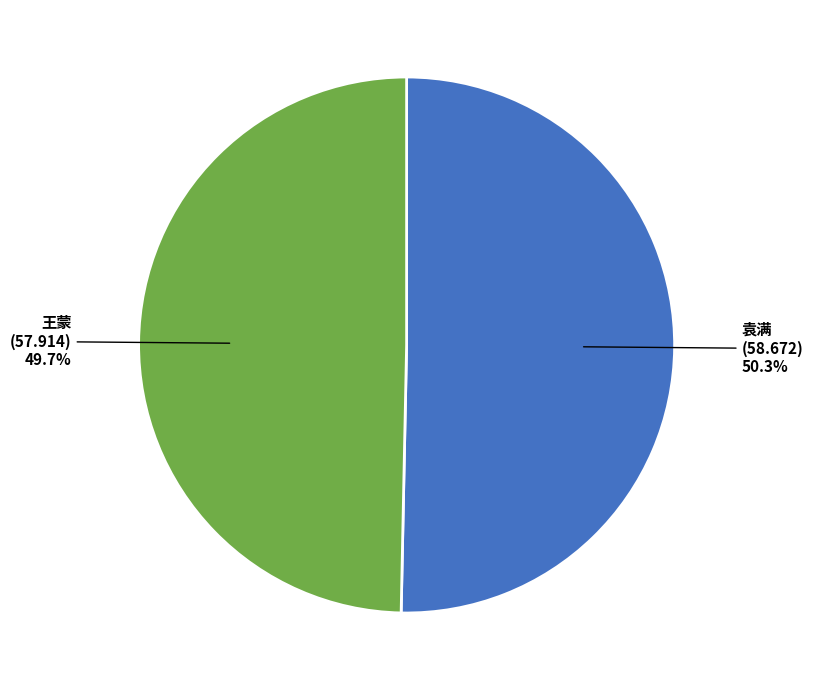

What percentage do 袁满 and 王蒙 together represent?

100.0%